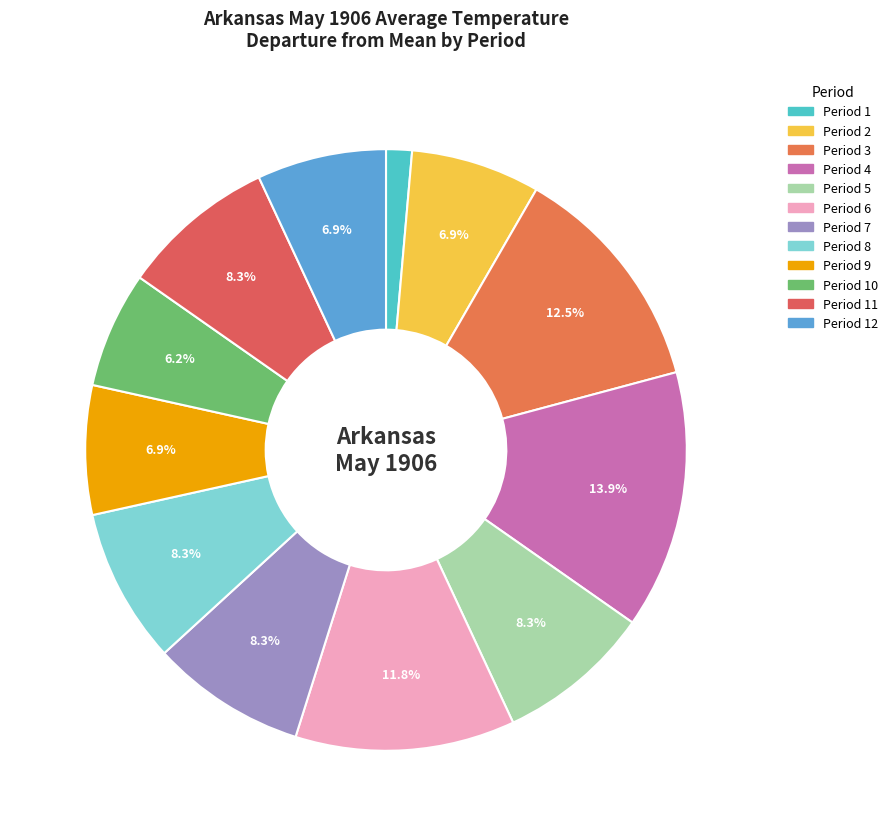

Count the number of slices in the pie.

12